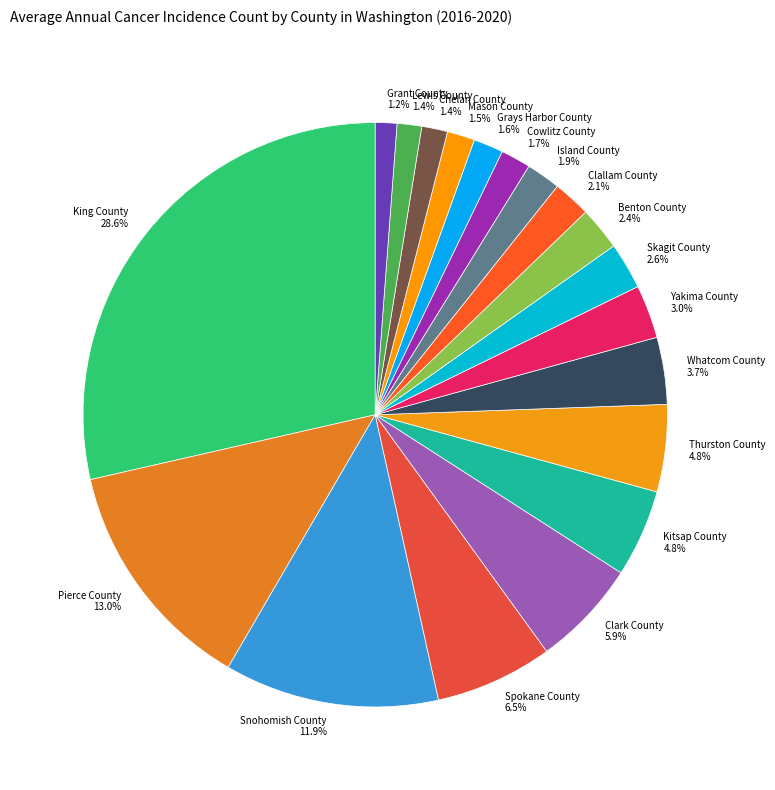

Is Lewis County the majority of the pie?

No